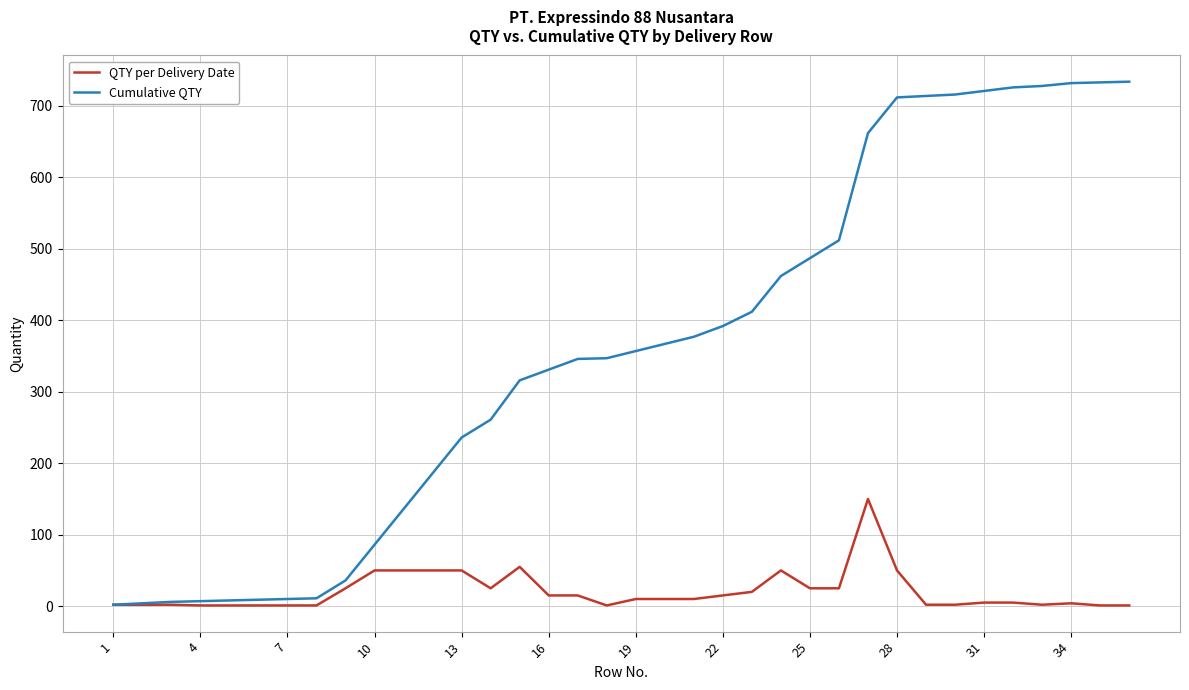

List the series in order of their overall mean, lowest first.

QTY per Delivery Date, Cumulative QTY